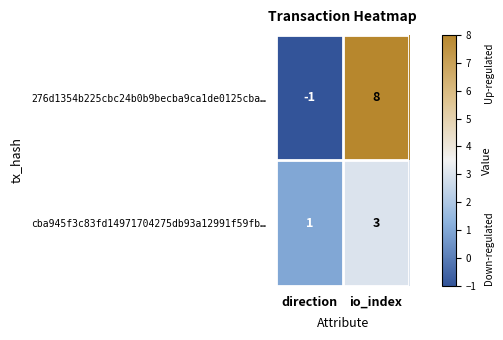

At which category does the chart reach its minimum across all series?

direction